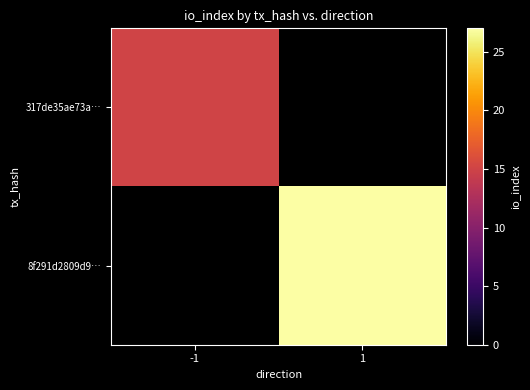

List the series in order of their overall mean, lowest first.

317de35ae73a…, 8f291d2809d9…